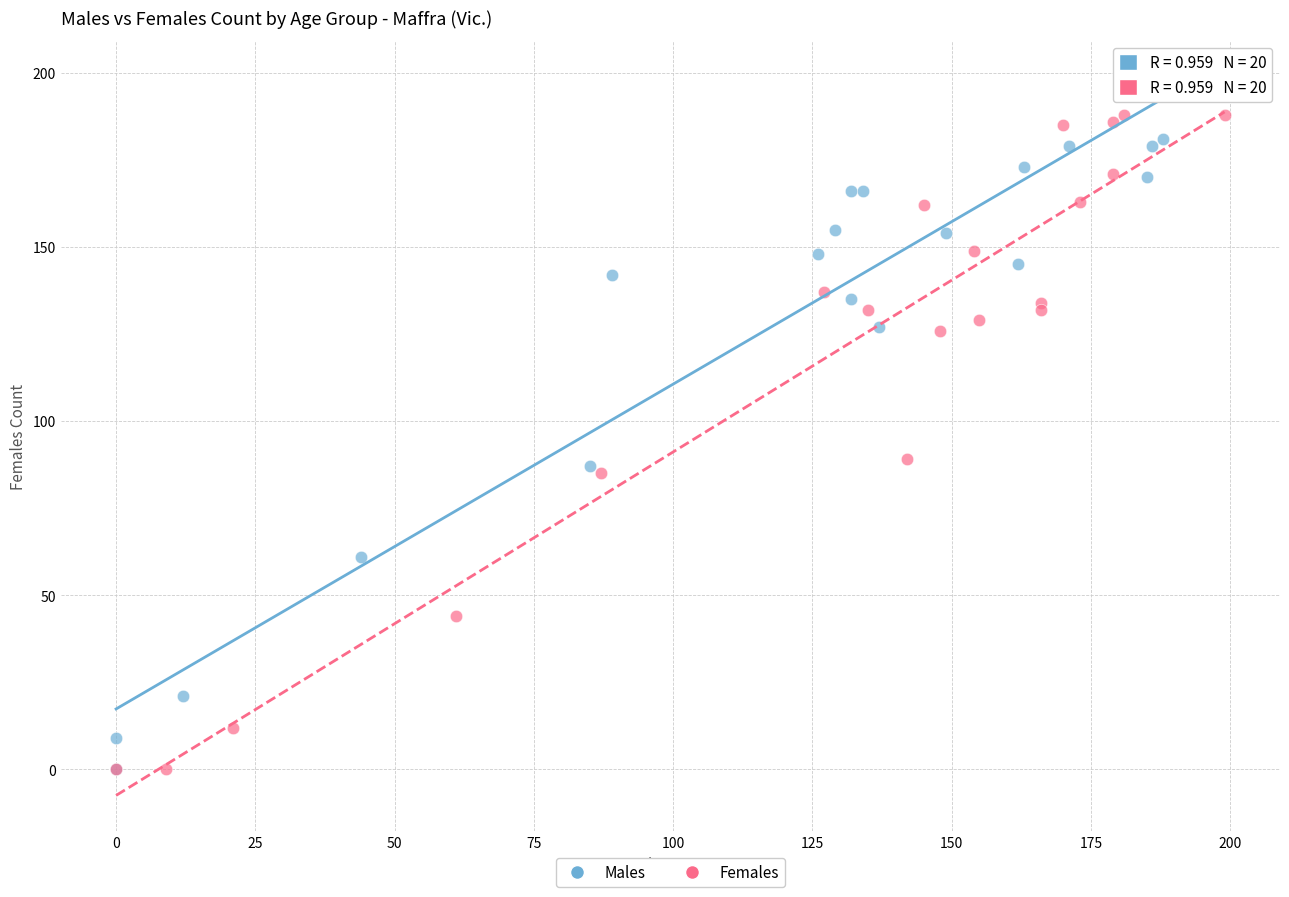

Which series contains the highest Y value?

Males